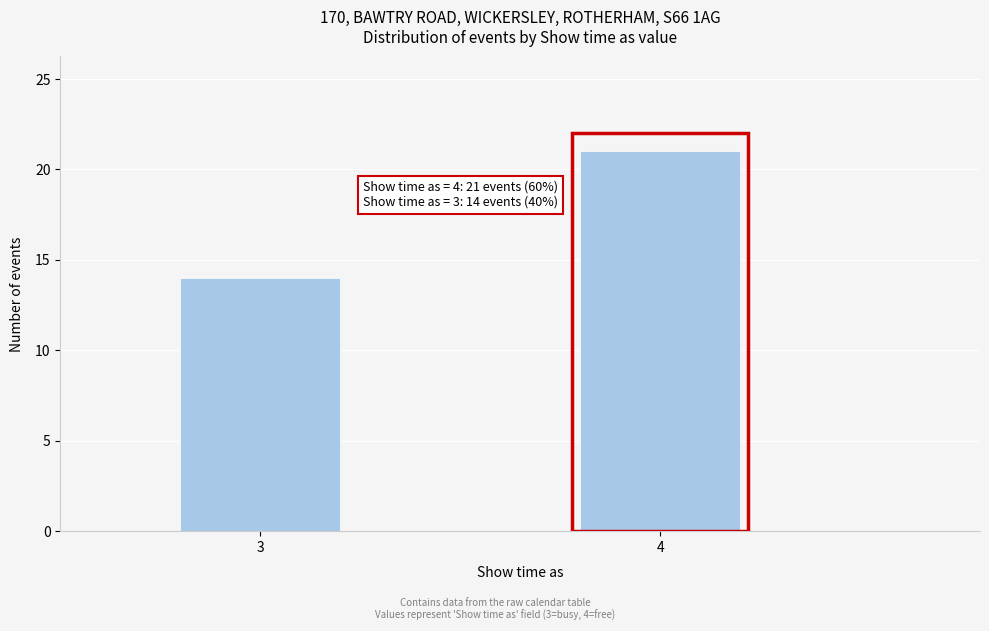

Reading left to right, list all the values displayed in this chart.

14	21